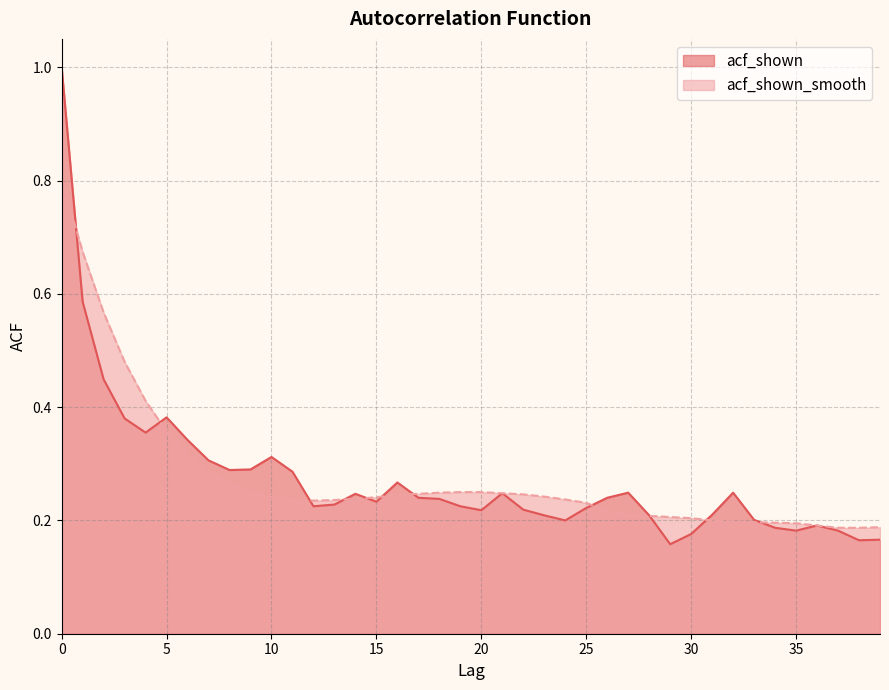

In acf_shown, how many points are lower than both neighbors (excluding endpoints)?

9